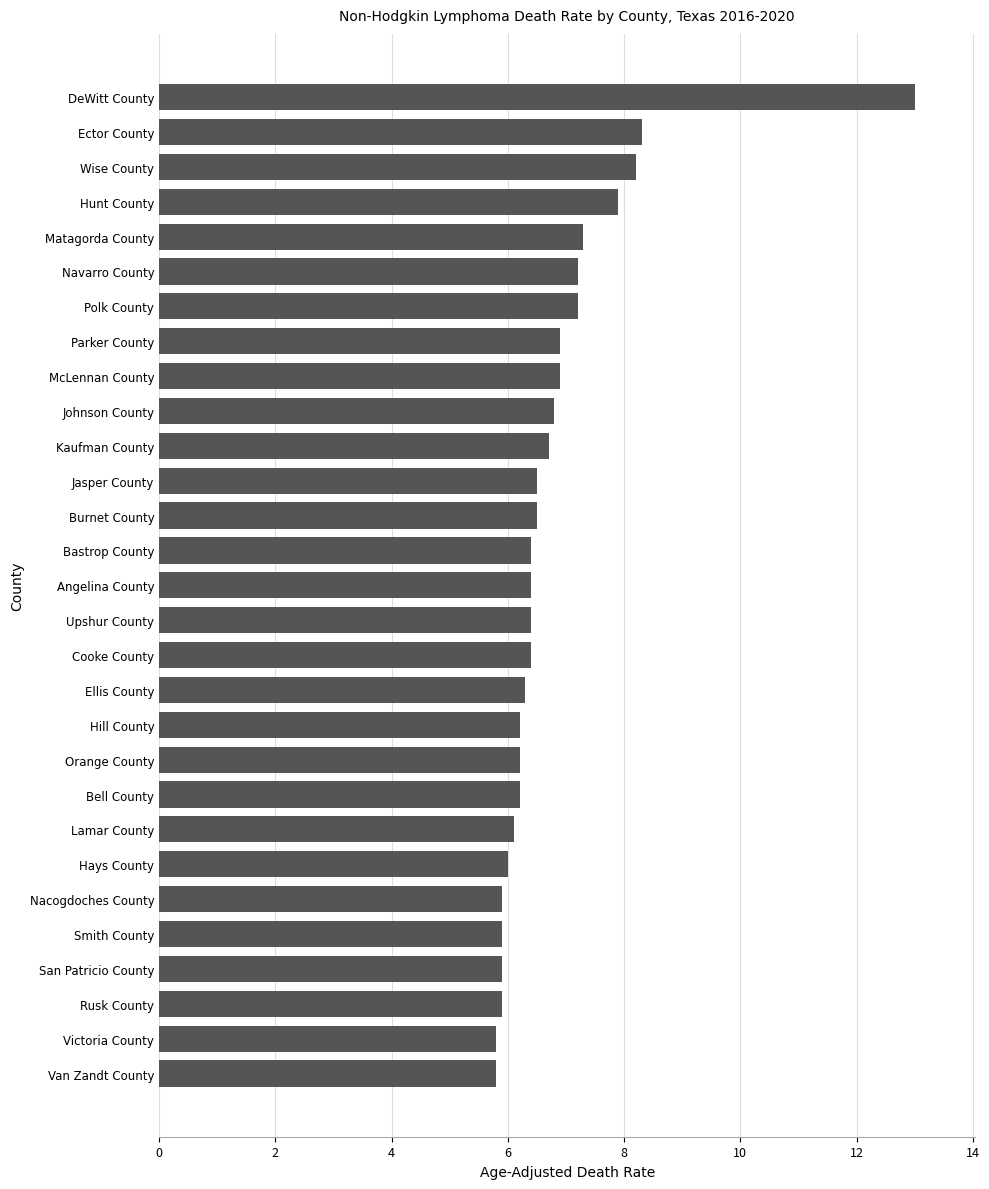

Read the value at McLennan County.

6.9